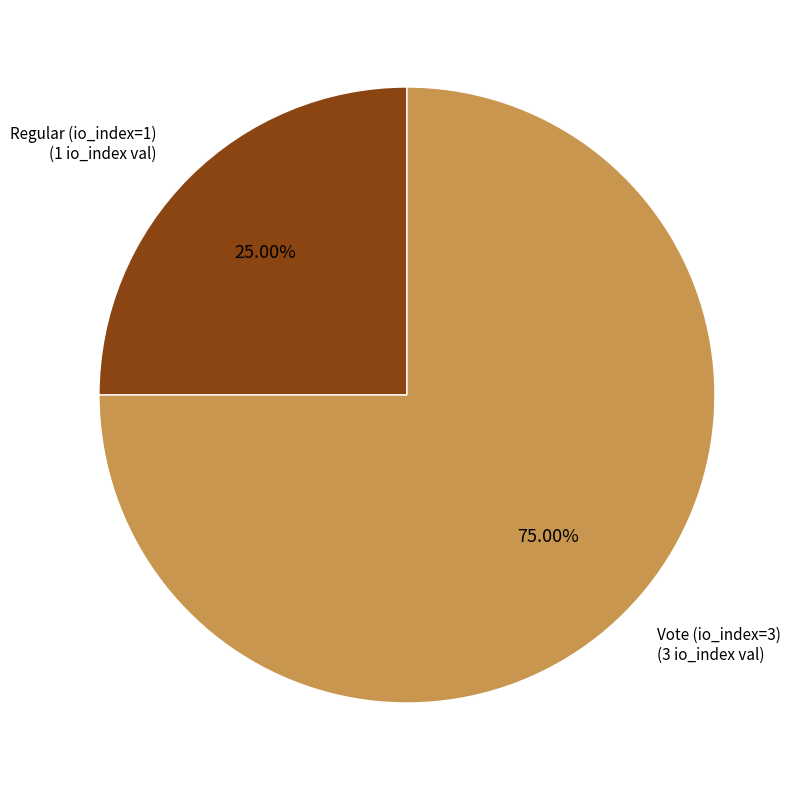

To the nearest percent, what portion does Vote (io_index=3) represent?

75%